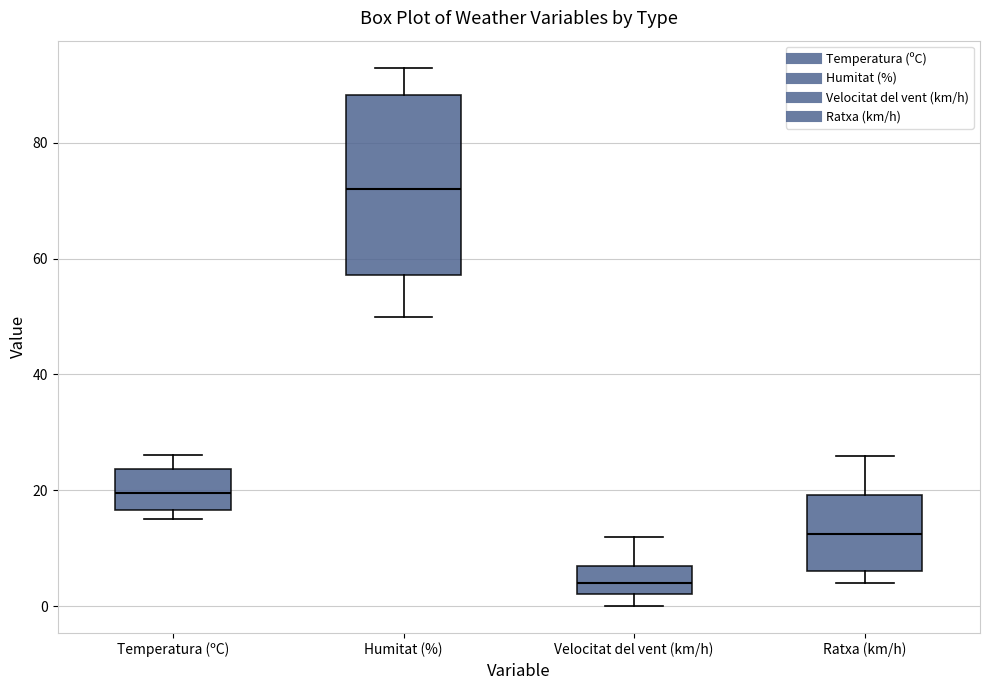

Comparing the boxes themselves (not the whiskers), which one is the tallest?

Humitat (%)